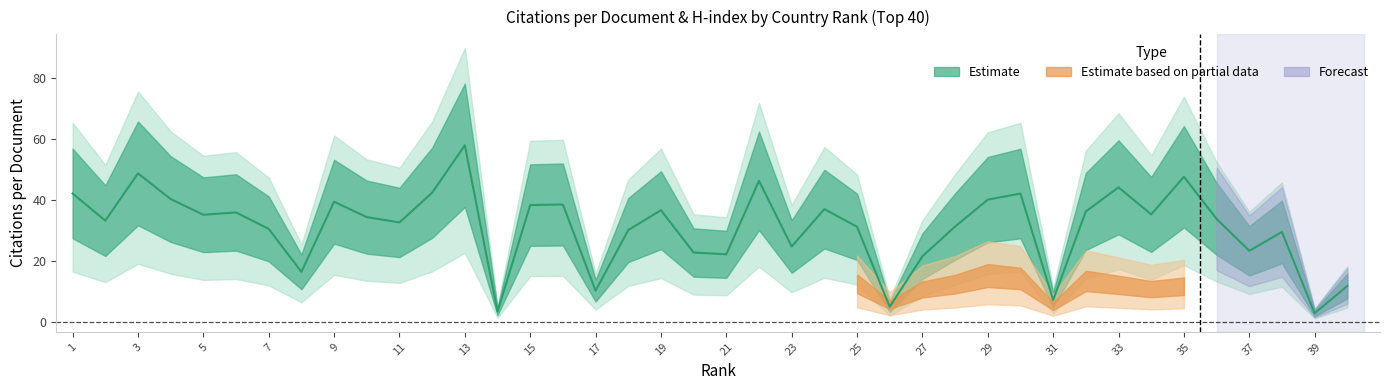

The chart shows a value of 8.5 at 11. True or false?

False